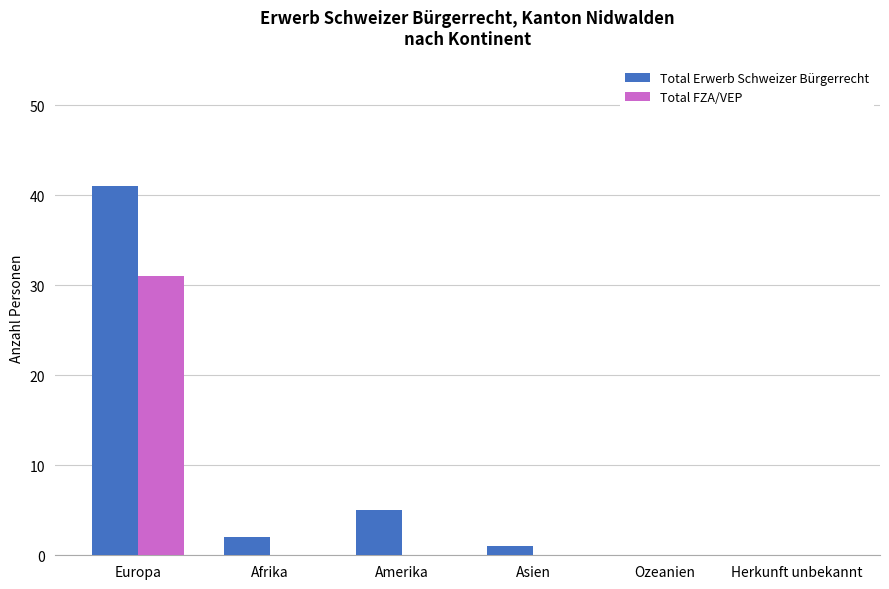

What is the sum of all Total FZA/VEP values?

31